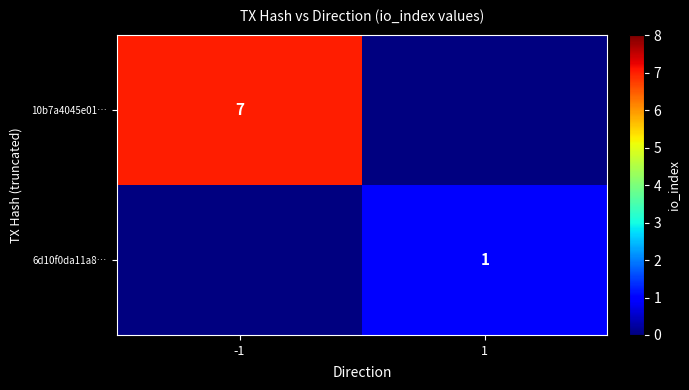

True or false: 10b7a4045e01… has a value of 10 at -1.

False